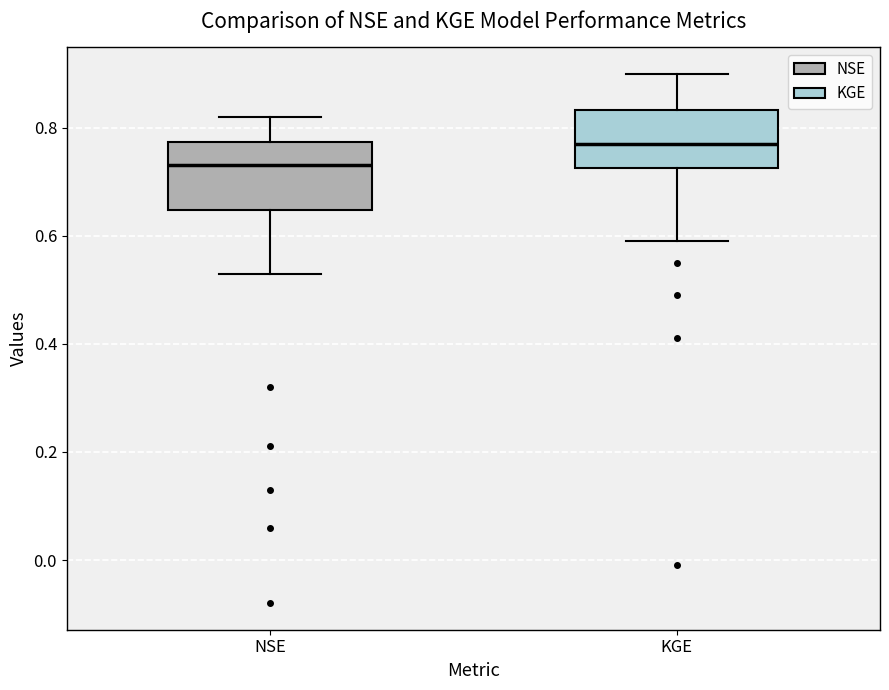

Reading left to right, read every box against the y-axis: the position of its median line, the range the box covers, and the ends of its whiskers. The values are not printed on the chart, so give them approximately, as read against the axis.

NSE: median 0.74, box 0.64 to 0.78, whiskers 0.54 to 0.82
KGE: median 0.78, box 0.72 to 0.84, whiskers 0.60 to 0.90